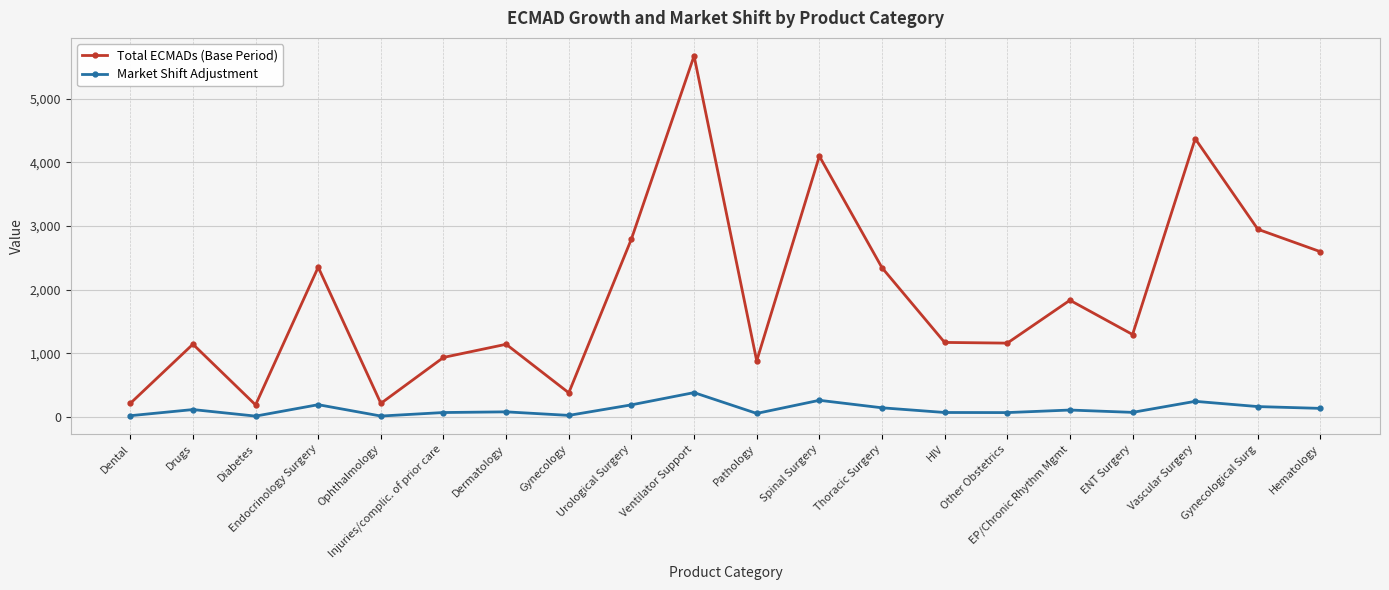

Is it true that Total ECMADs (Base Period) equals 382.3 at Gynecology?

True